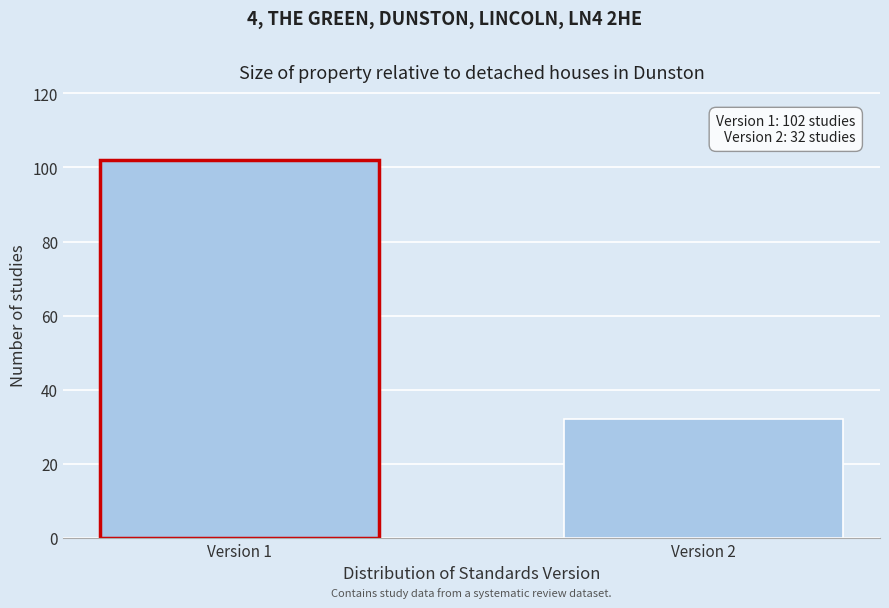

Reading right to left, what are all the values shown in this chart?

Version 2=32	Version 1=102